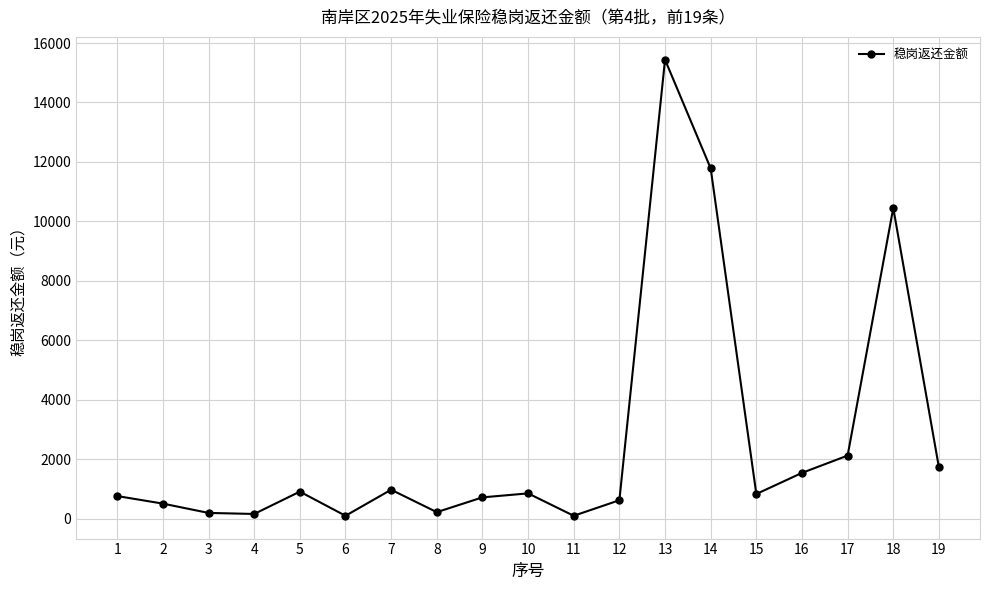

What is the maximum value shown in the chart?

15439